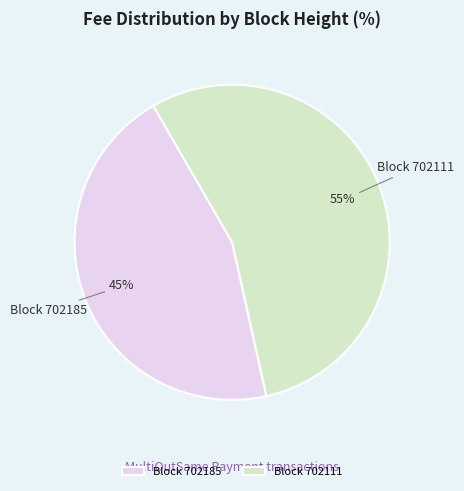

What is the smallest slice in the pie chart?

Block 702185